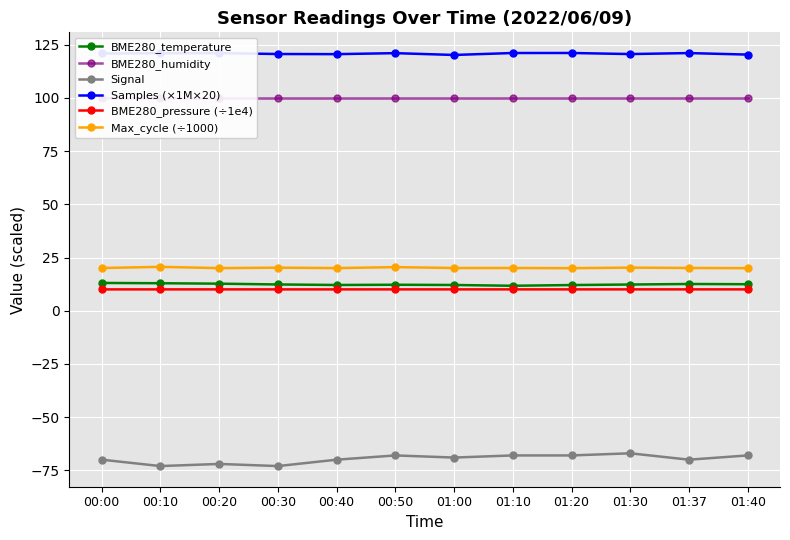

How many values in the Signal series exceed -69?

5